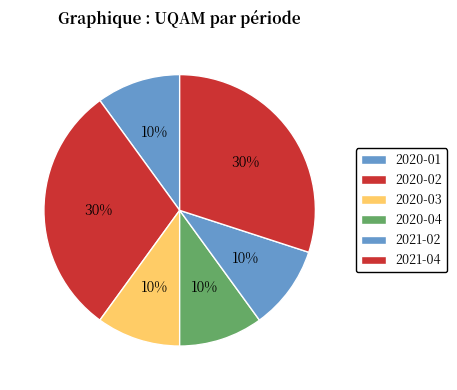

How many segments does this pie chart have?

6